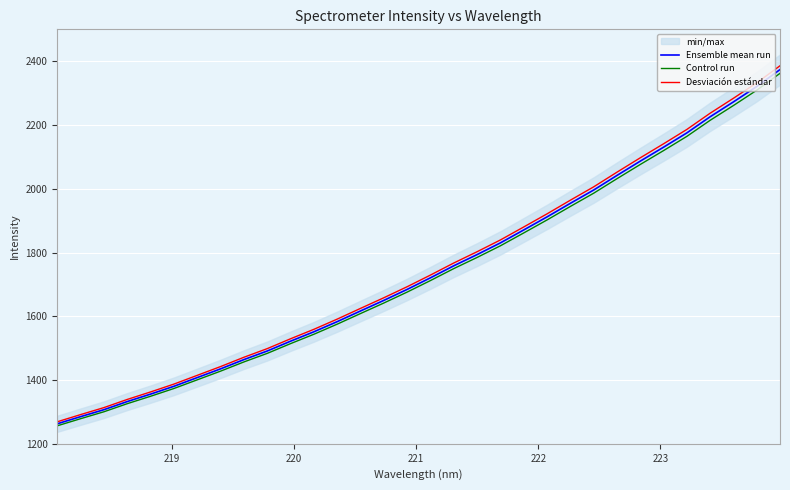

How many lines are shown in the chart?

3